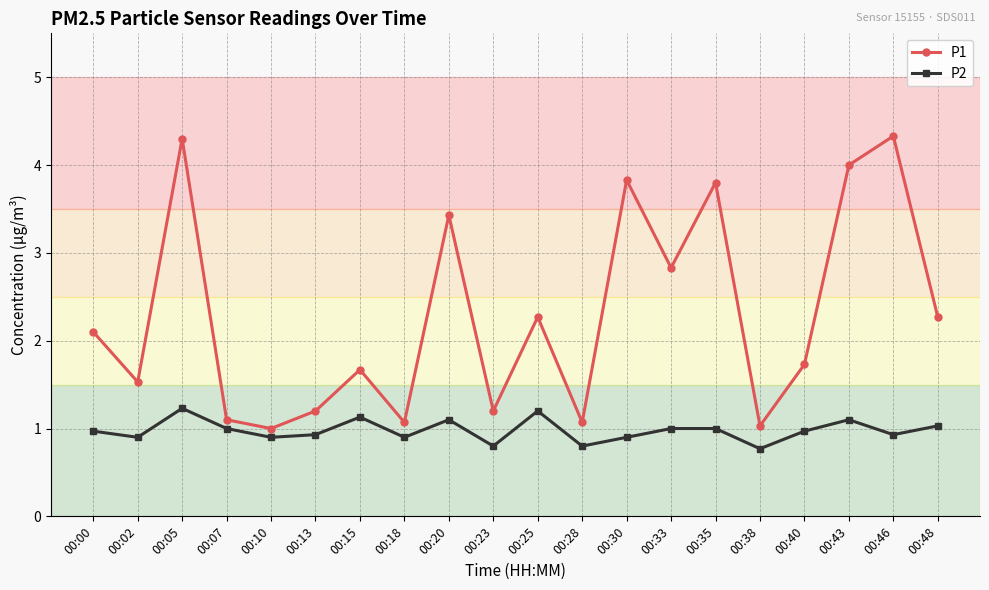

What is the difference between the second highest and minimum values in the P2 series?

0.4